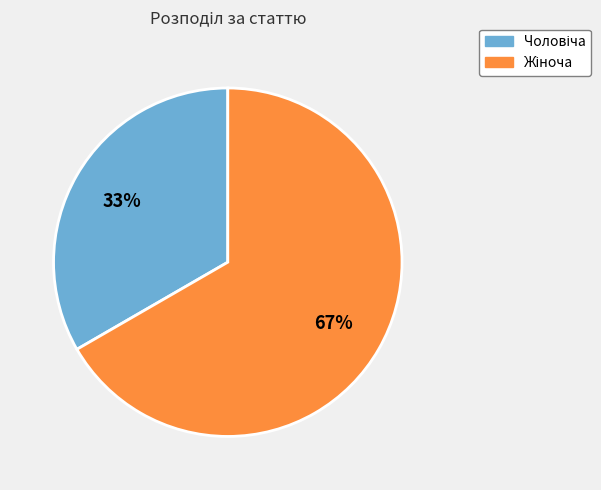

To the nearest percent, what is the average slice percentage?

50%